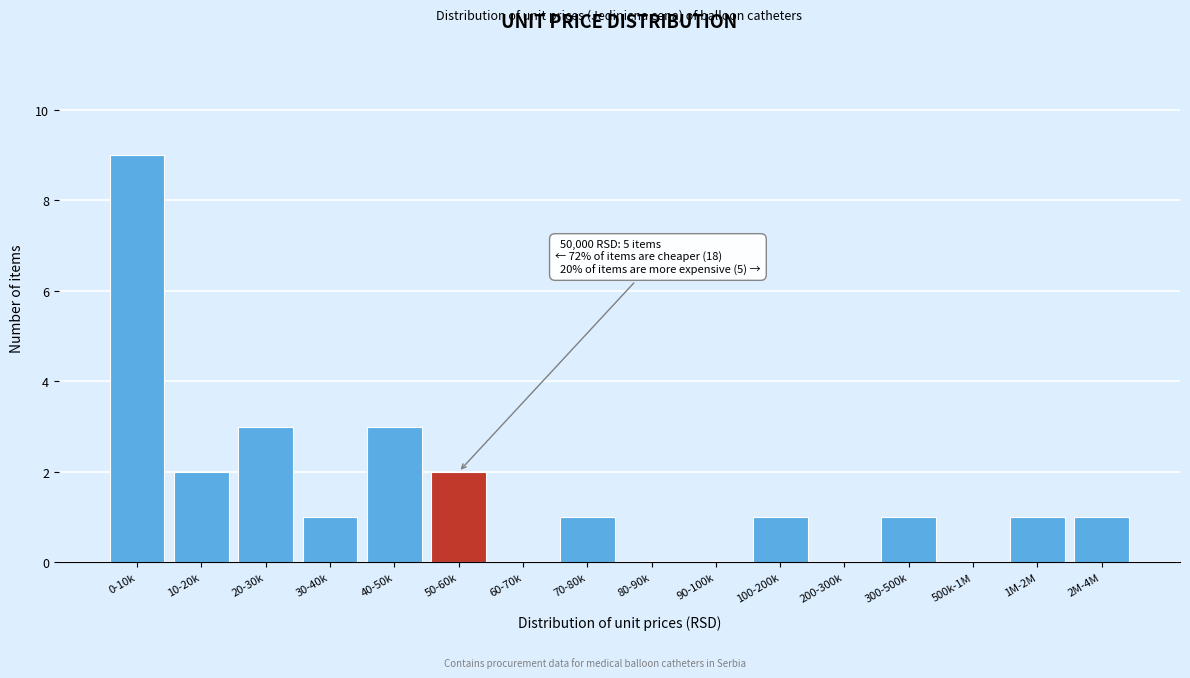

Reading right to left, what are all the values shown in this chart?

2M-4M=1	1M-2M=1	500k-1M=0	300-500k=1	200-300k=0	100-200k=1	90-100k=0	80-90k=0	70-80k=1	60-70k=0	50-60k=2	40-50k=3	30-40k=1	20-30k=3	10-20k=2	0-10k=9